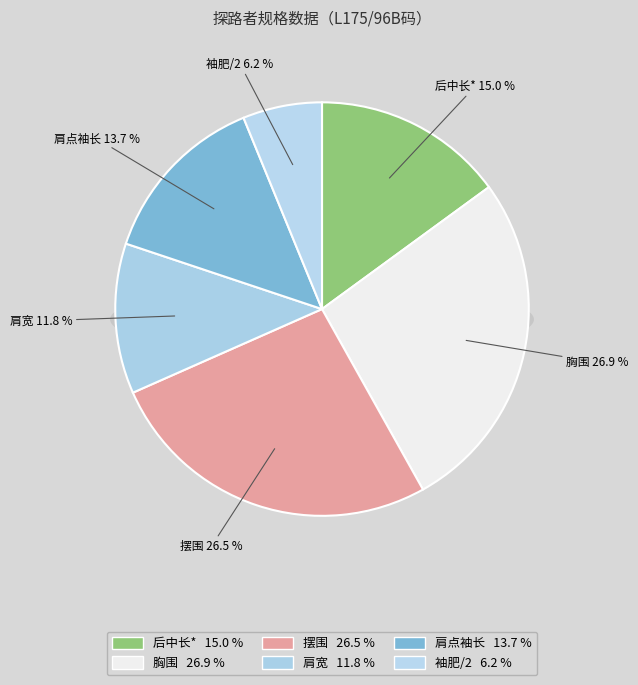

Do 肩点袖长 and 胸围 together represent more than half of the pie?

No